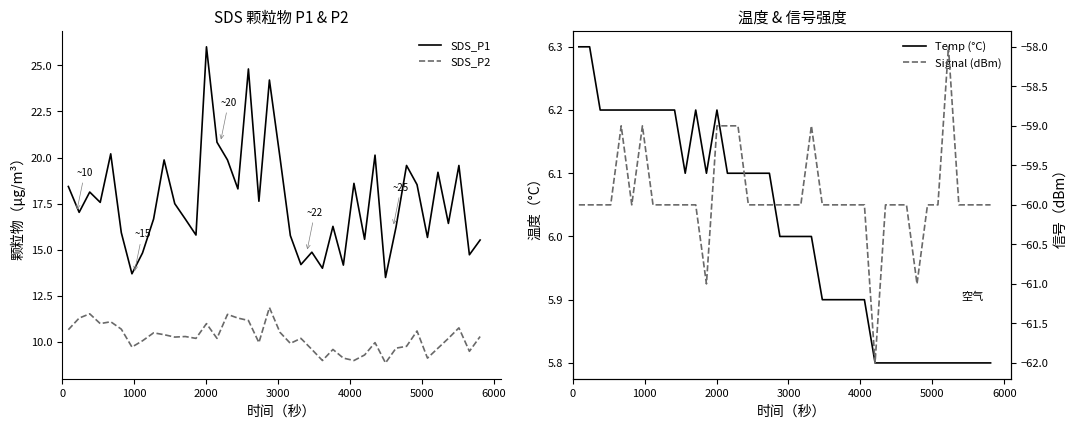

What is the minimum value for SDS_P1?

13.5